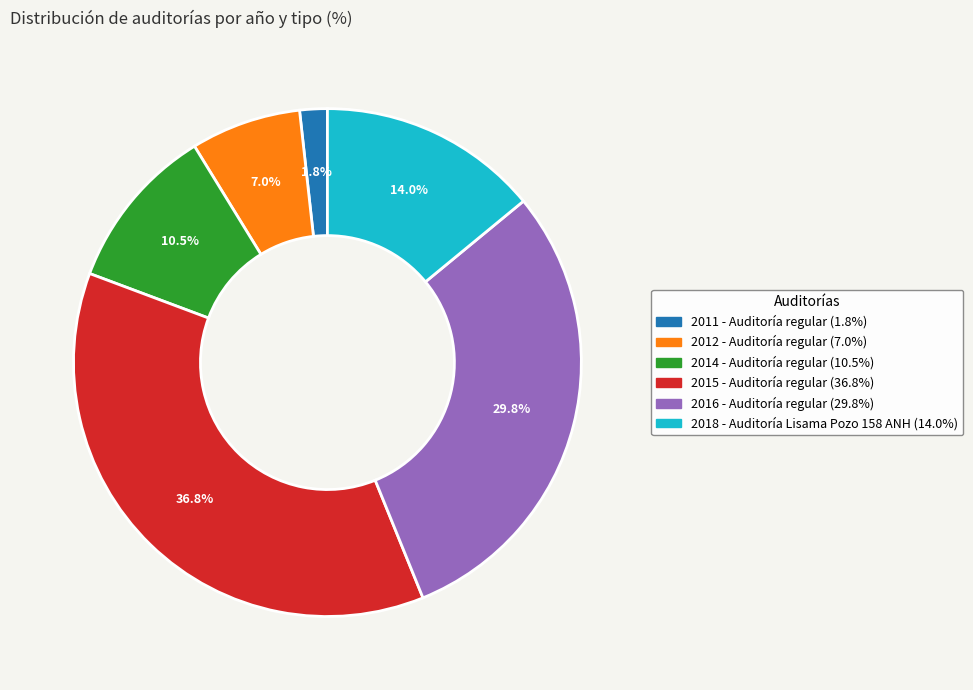

How many slices are in this pie chart?

6